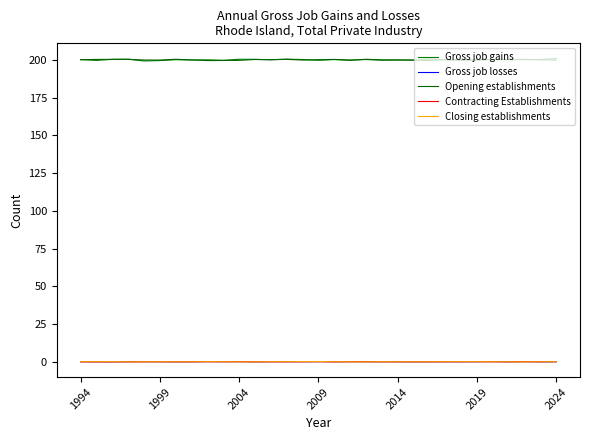

Where do Gross job gains and Opening establishments first cross each other?

1994 and 1999